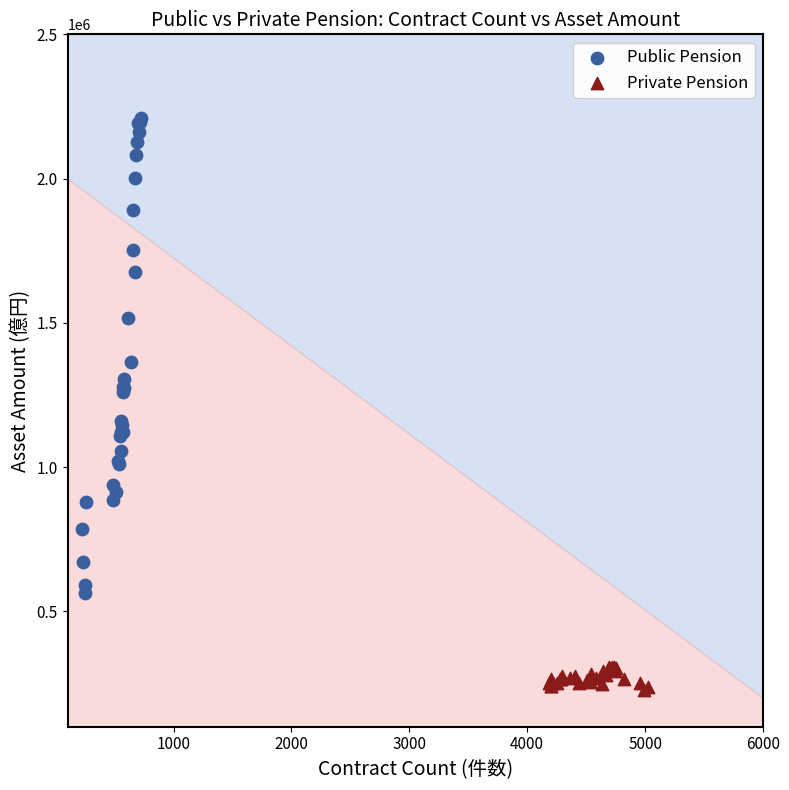

Which series reaches the maximum Y coordinate?

Public Pension